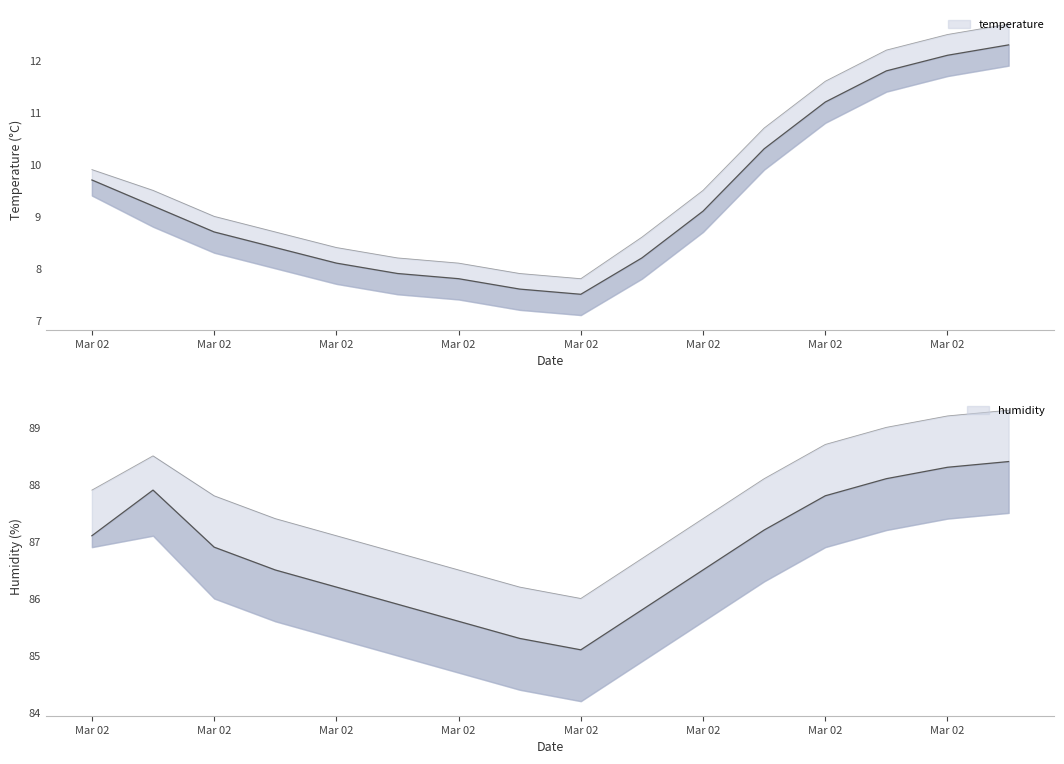

Reading right to left, what are all the values shown in this chart?

temperature: 12.3	12.1	11.8	11.2	10.3	9.1	8.2	7.5	7.6	7.8	7.9	8.1	8.4	8.7	9.2	9.7
temperature_upper: 12.7	12.5	12.2	11.6	10.7	9.5	8.6	7.8	7.9	8.1	8.2	8.4	8.7	9.0	9.5	9.9
humidity: 88.4	88.3	88.1	87.8	87.2	86.5	85.8	85.1	85.3	85.6	85.9	86.2	86.5	86.9	87.9	87.1
humidity_upper: 89.3	89.2	89.0	88.7	88.1	87.4	86.7	86.0	86.2	86.5	86.8	87.1	87.4	87.8	88.5	87.9